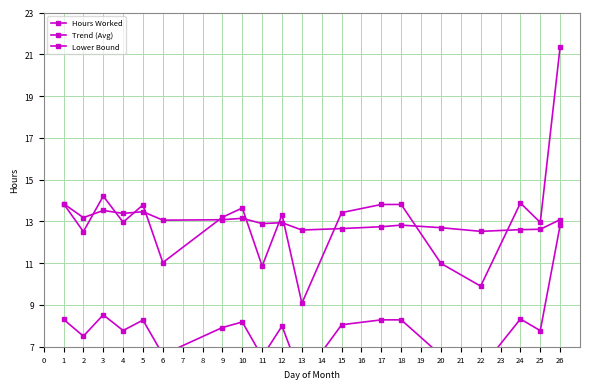

List the series in order of their peak value, lowest first.

Lower Bound, Trend (Avg), Hours Worked